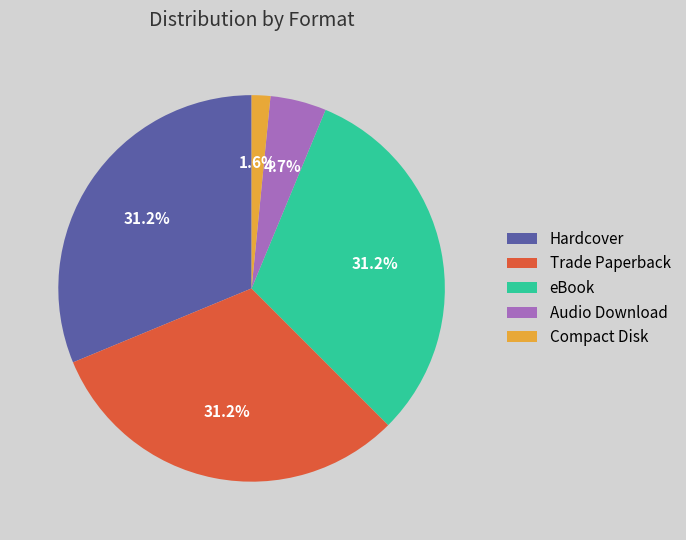

To the nearest percent, what is the difference between the Hardcover and Audio Download slice percentages?

27%